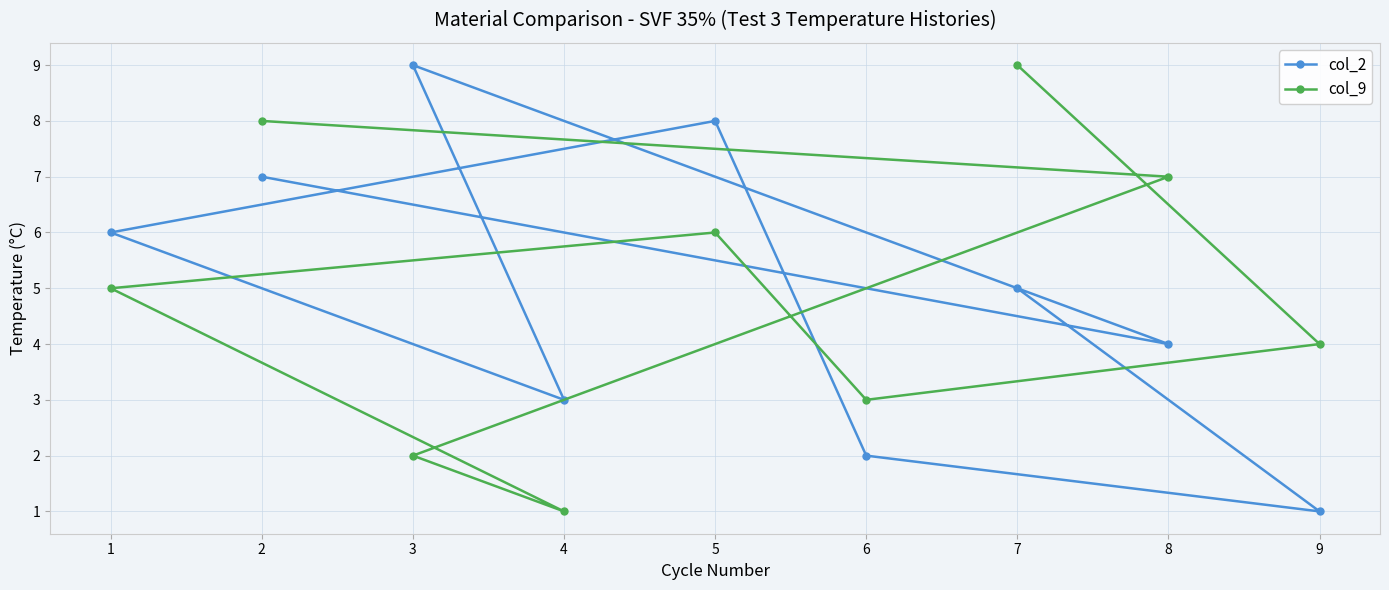

Which series has the widest spread of values?

col_2